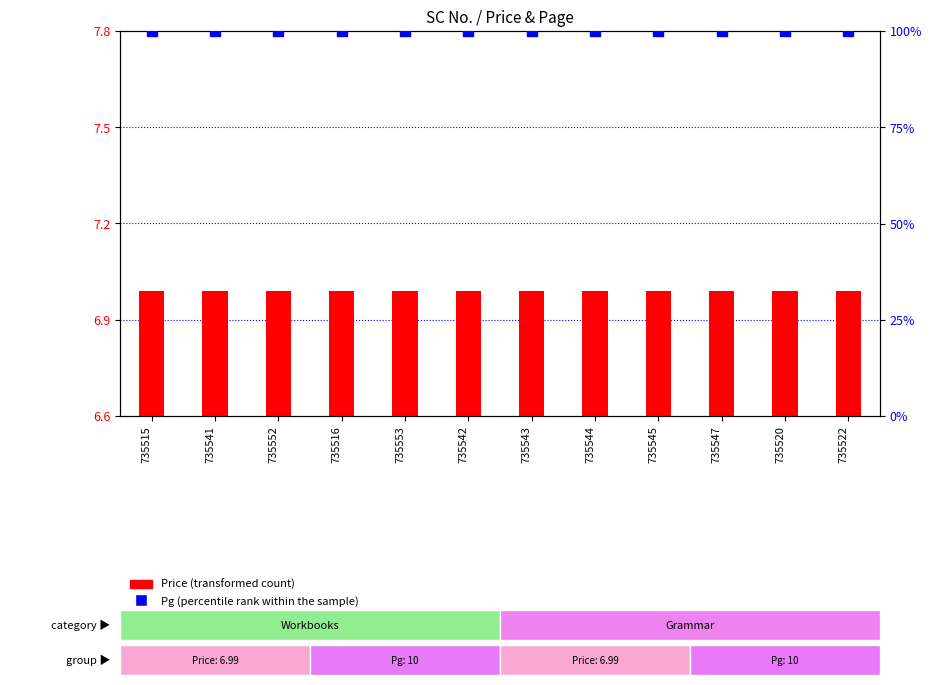

Which series has the largest total across all categories?

Pg (percentile rank within the sample)